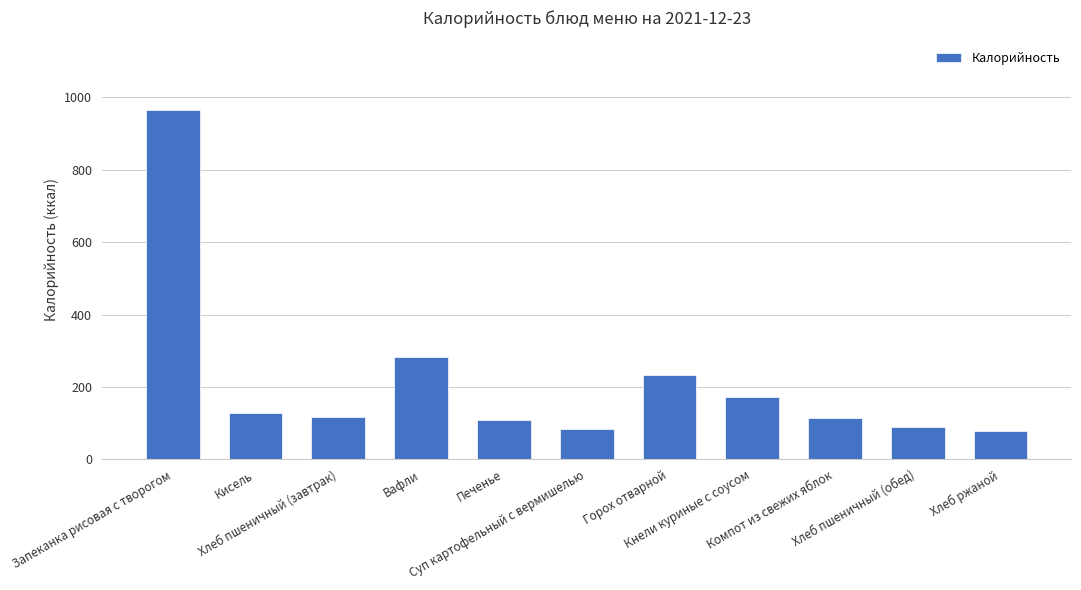

Count the number of data series in this chart.

1